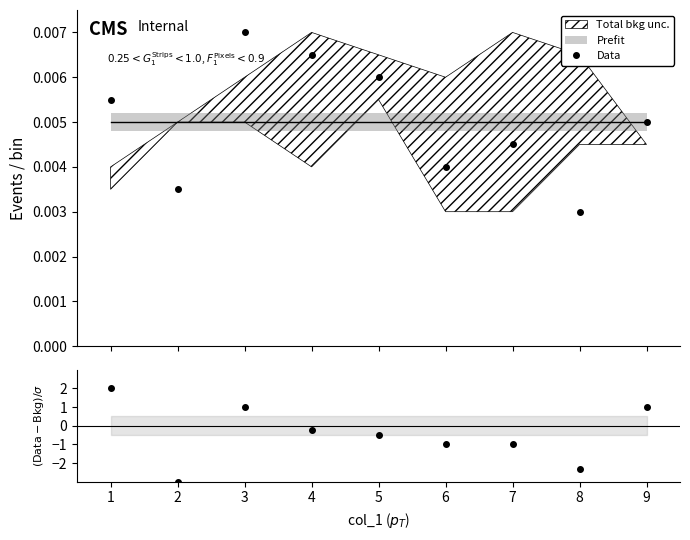

At which category does the chart reach its minimum across all series?

8